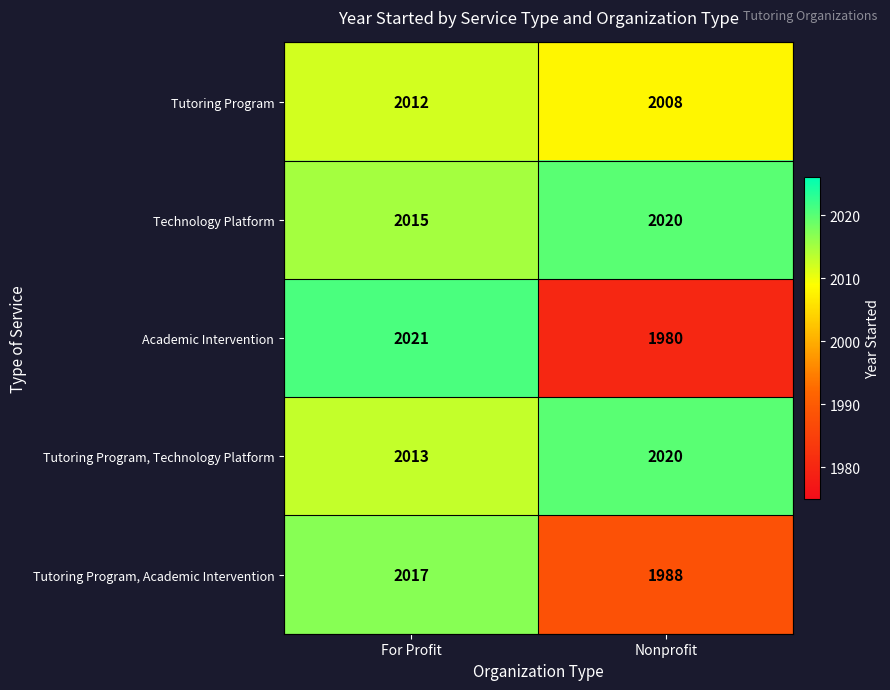

Which series has the largest total across all categories?

Technology Platform